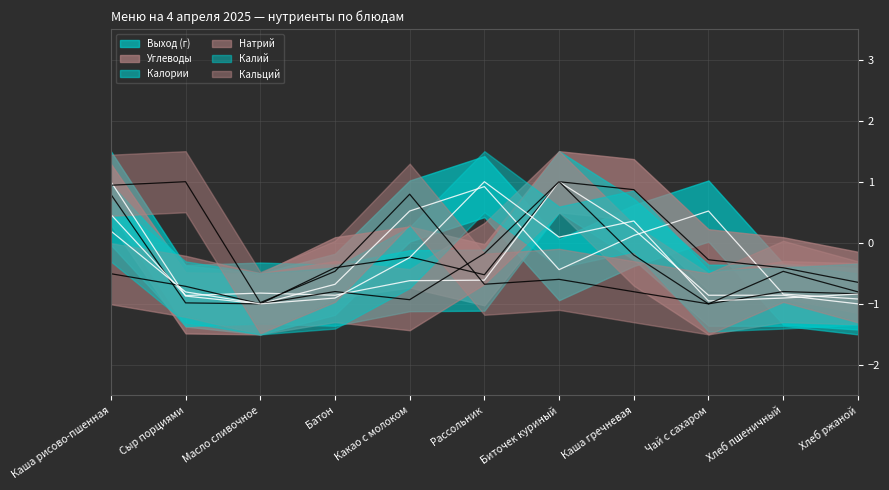

What are all the series names shown in the legend?

Выход (г), Углеводы, Калории, Натрий, Калий, Кальций